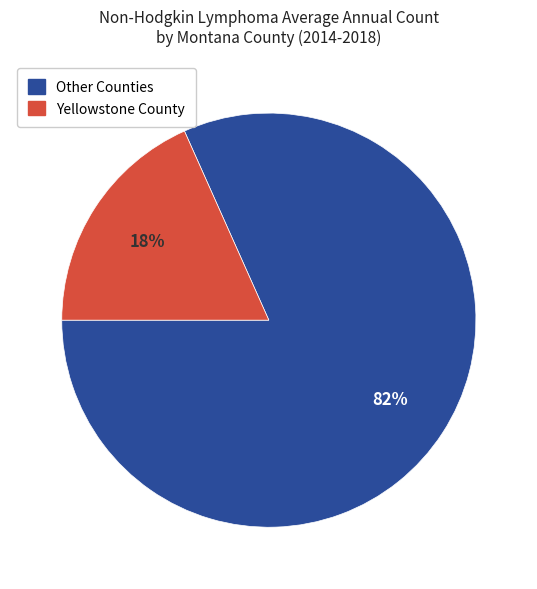

To the nearest percent, what is the average slice percentage?

50%